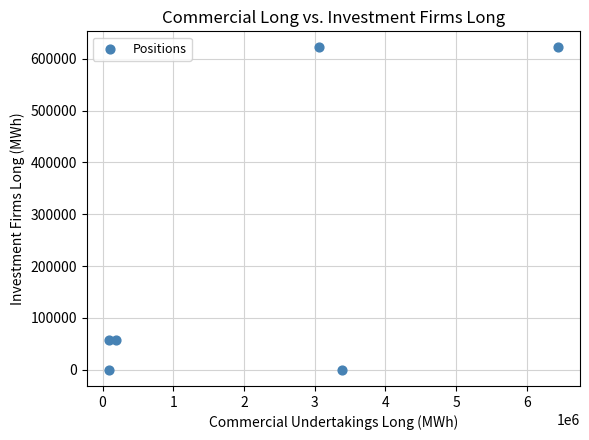

What is the range of X values (max minus min)?

6344592